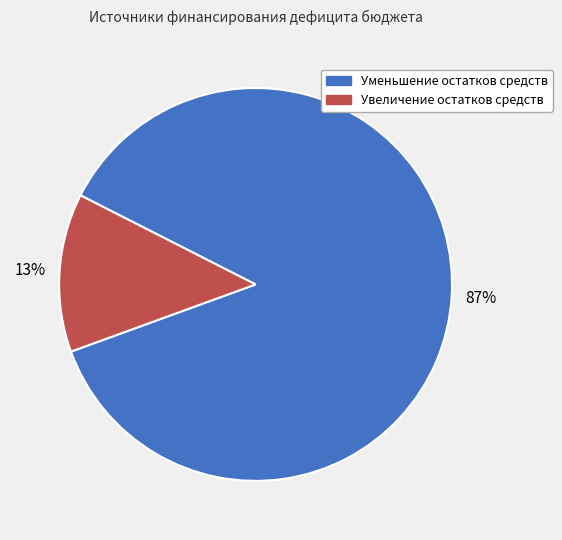

What is the majority slice?

Уменьшение остатков средств